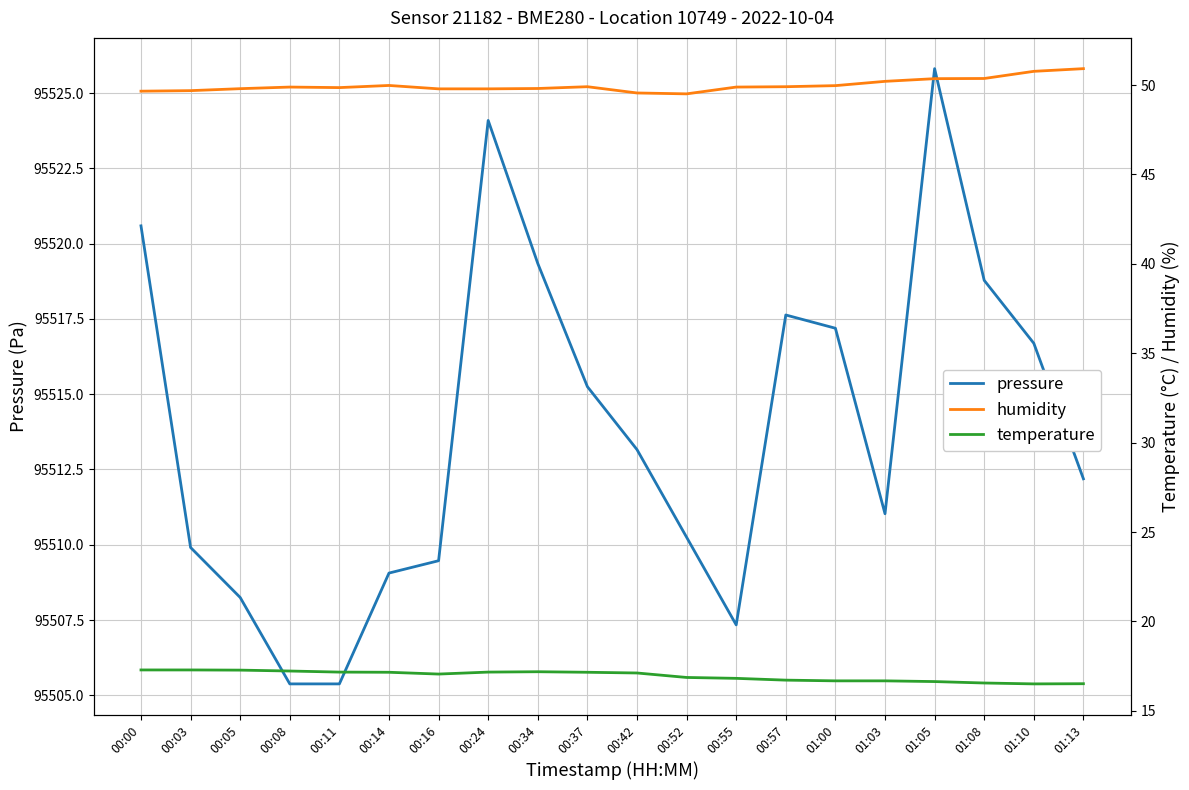

Reading left to right, transcribe all the data shown in this chart.

pressure: 95520.6	95509.9	95508.2	95505.4	95505.4	95509.1	95509.5	95524.1	95519.3	95515.2	95513.2	95510.2	95507.3	95517.6	95517.2	95511.0	95525.8	95518.8	95516.7	95512.2
humidity: 49.7	49.7	49.8	49.9	49.9	50.0	49.8	49.8	49.8	49.9	49.6	49.5	49.9	49.9	50.0	50.2	50.4	50.4	50.8	50.9
temperature: 17.3	17.3	17.3	17.2	17.2	17.2	17.1	17.2	17.2	17.2	17.1	16.9	16.8	16.7	16.7	16.7	16.6	16.6	16.5	16.5